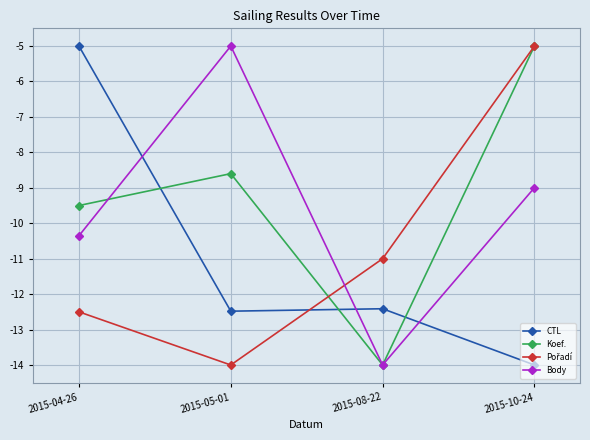

At which label does CTL reach its peak?

2015-04-26